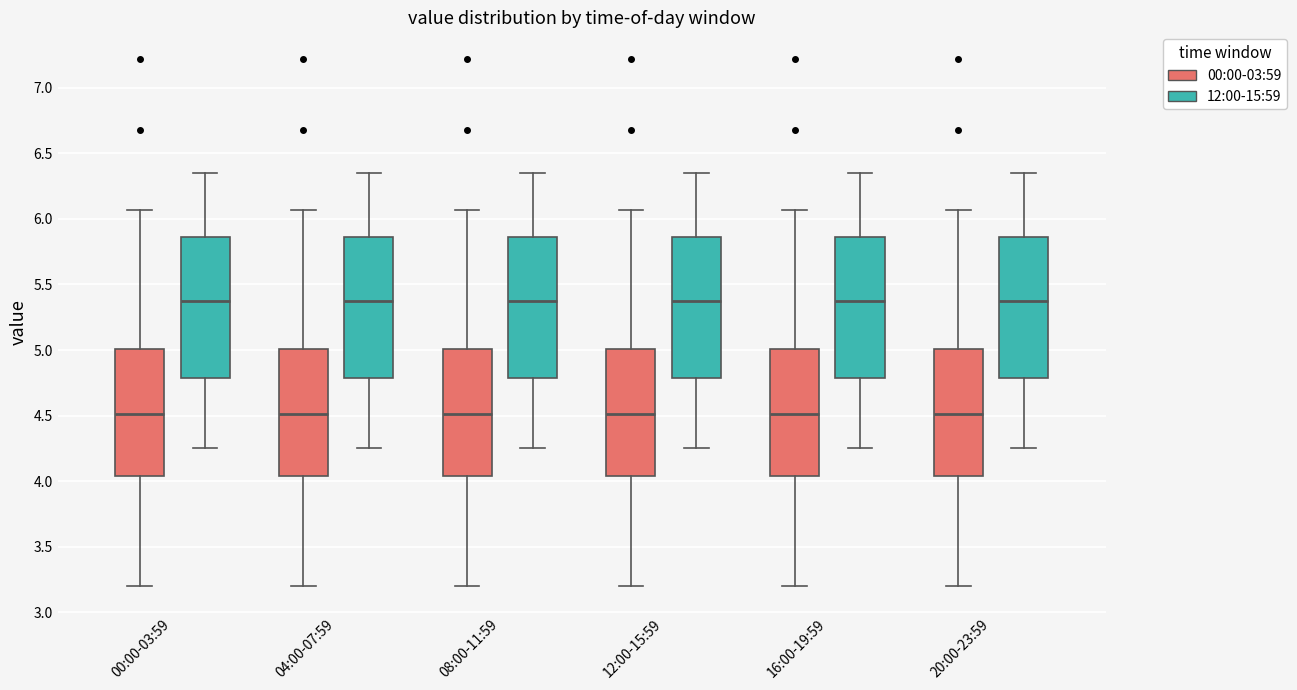

Where is the lower edge of the box for 16:00-19:59 (12:00-15:59) on the y-axis? The values are not printed on the chart, so give them approximately, as read against the axis.

4.80